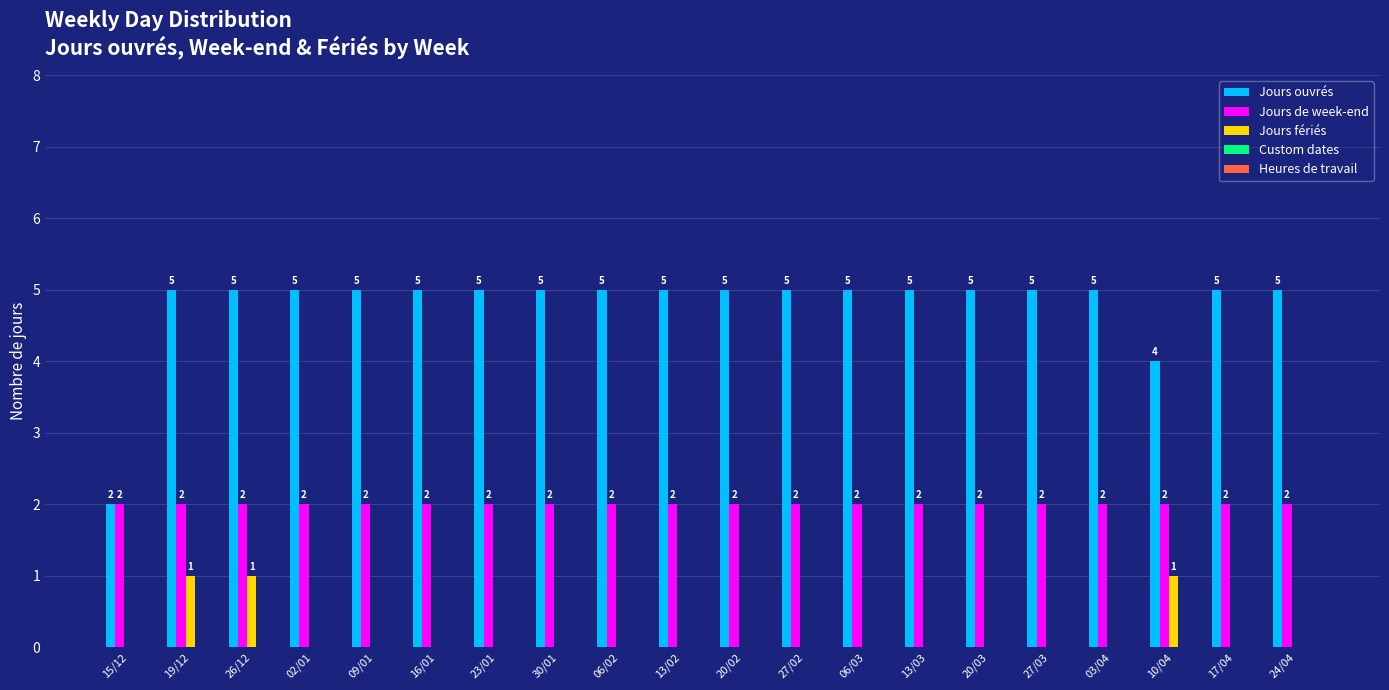

Are the bars grouped side by side (vs. stacked)?

Yes